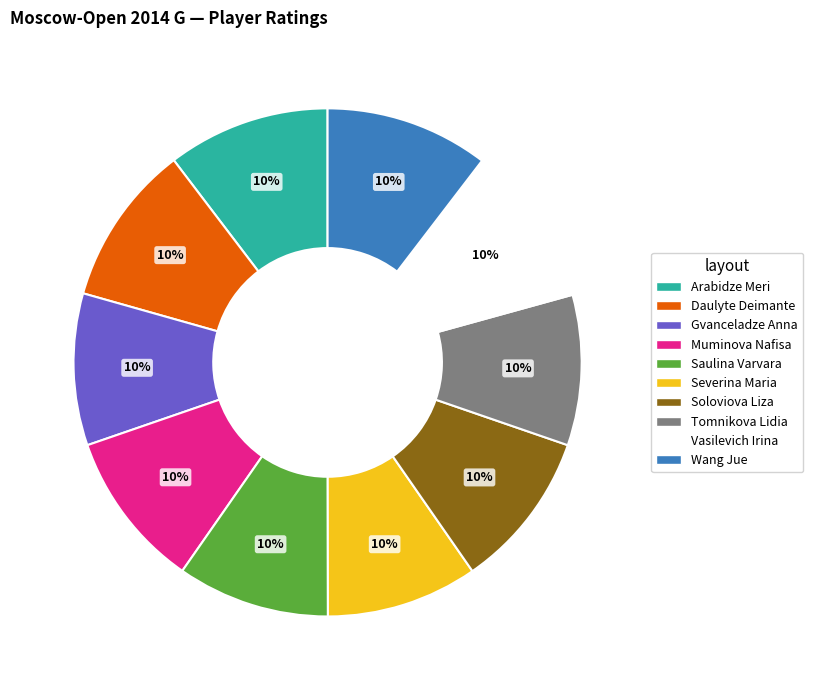

Approximately how many times larger is the value at Severina Maria compared to Saulina Varvara?

1.0